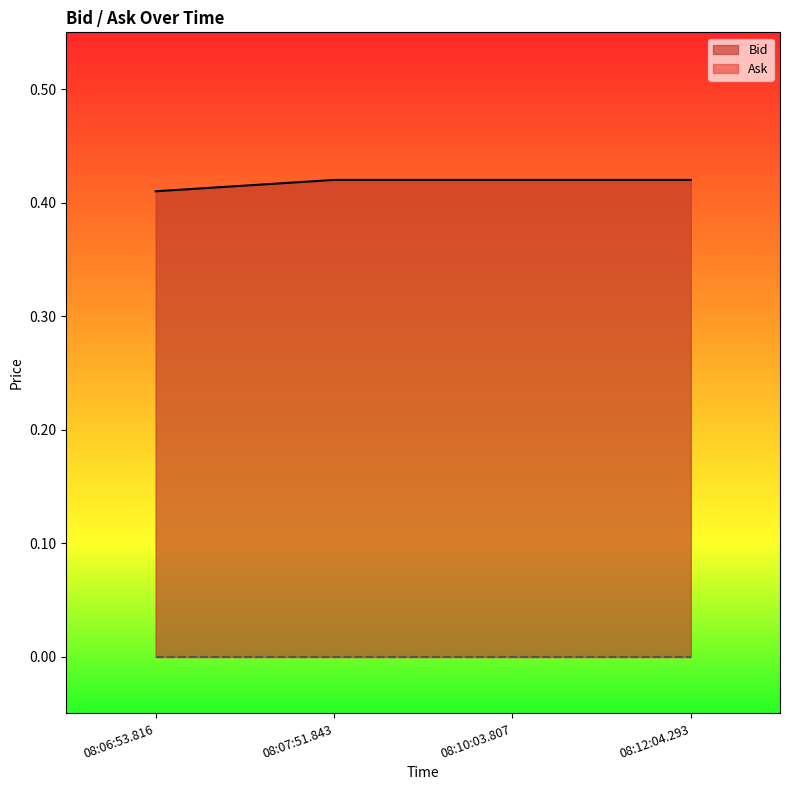

Does the chart have visible grid lines?

No